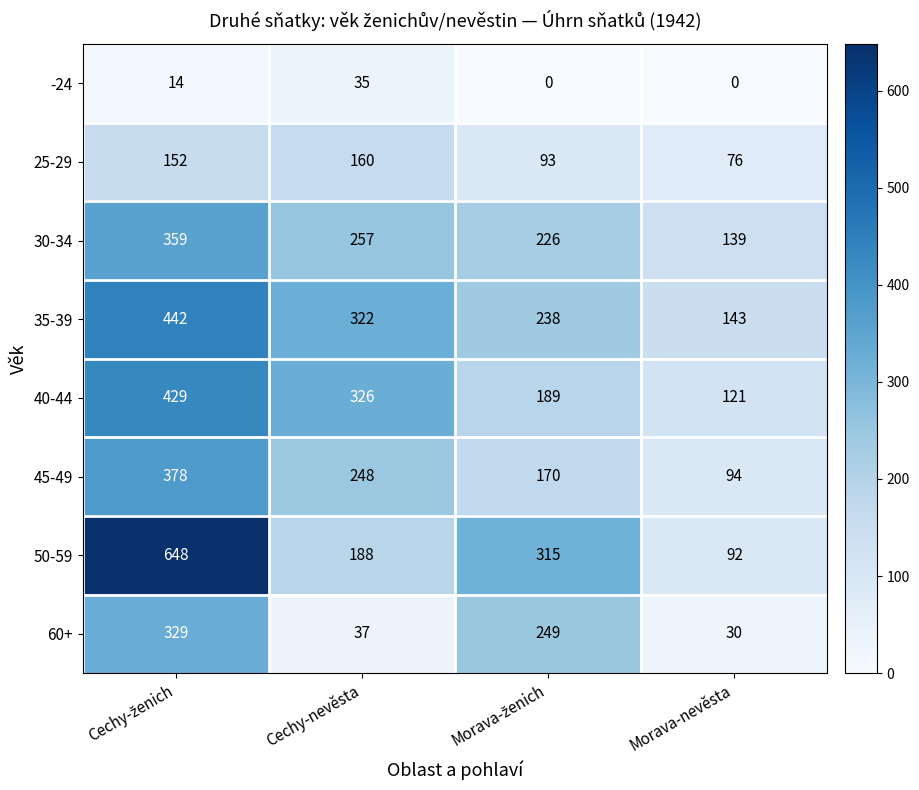

Count the number of categories in the chart.

4